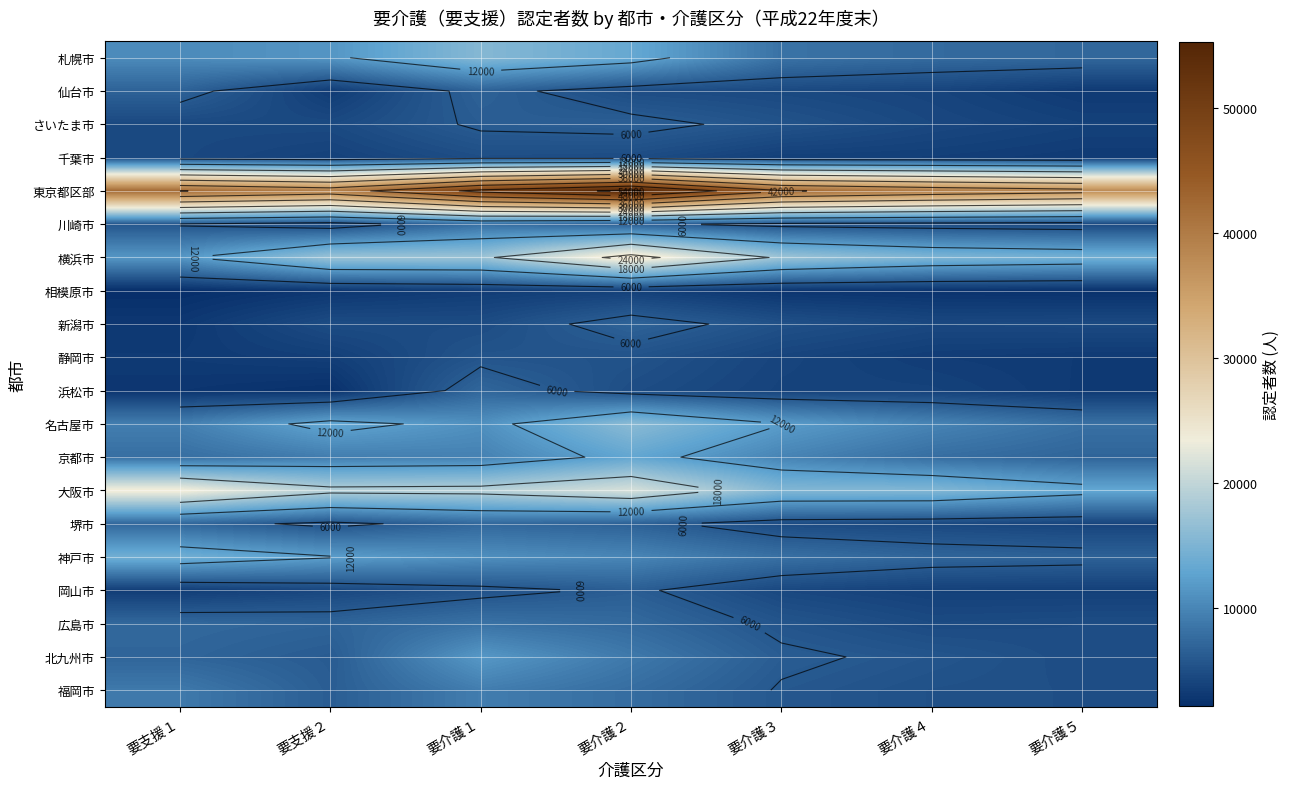

Is the value of さいたま市 at 要介護４ greater than the value of 新潟市 at 要介護４?

No